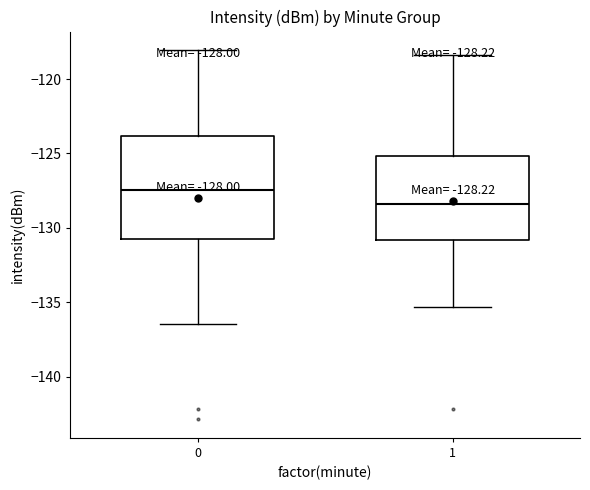

Which box has the highest median line?

0